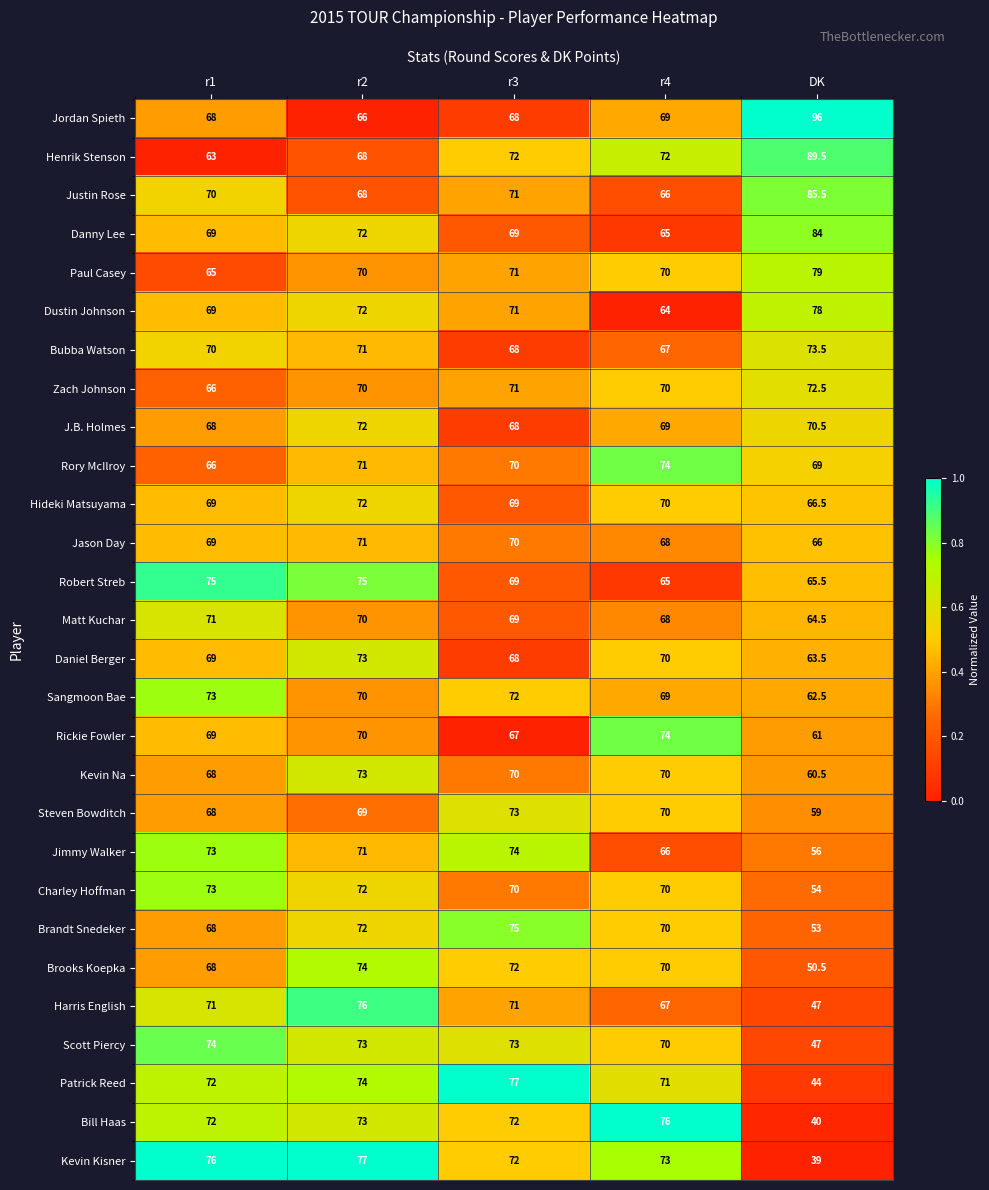

Which series has the largest total across all categories?

Jordan Spieth